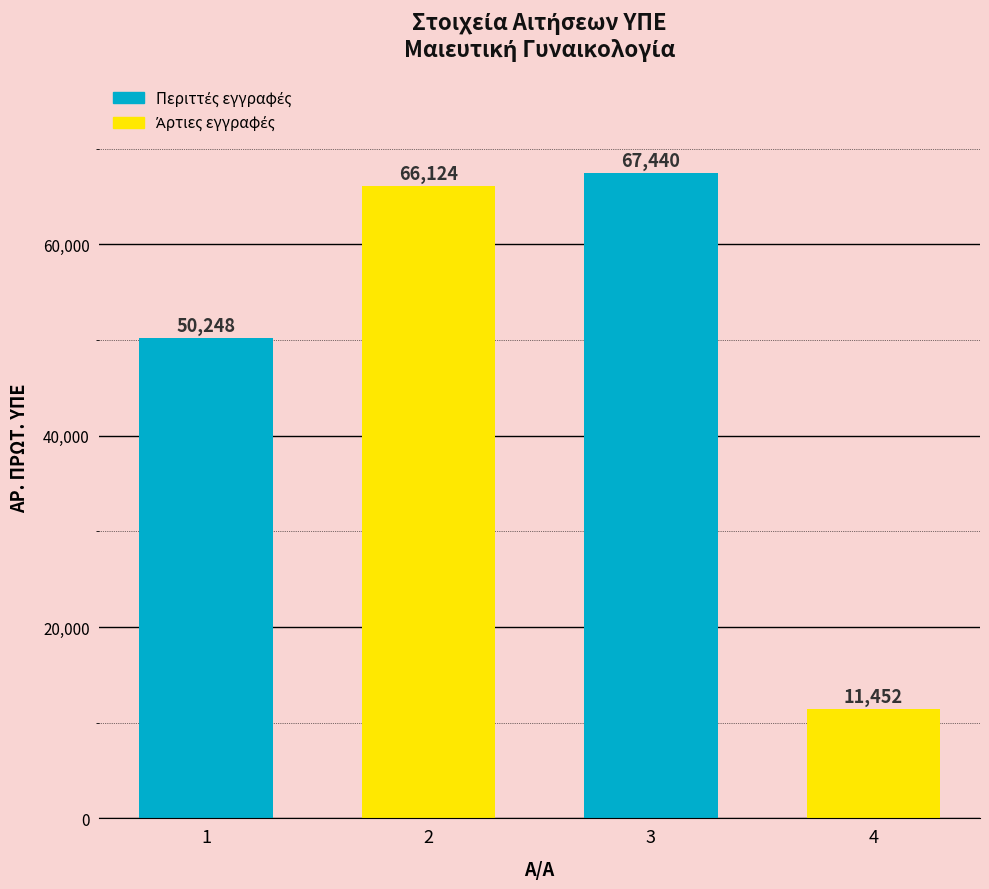

Reading left to right, list all the values displayed in this chart.

50248	66124	67440	11452